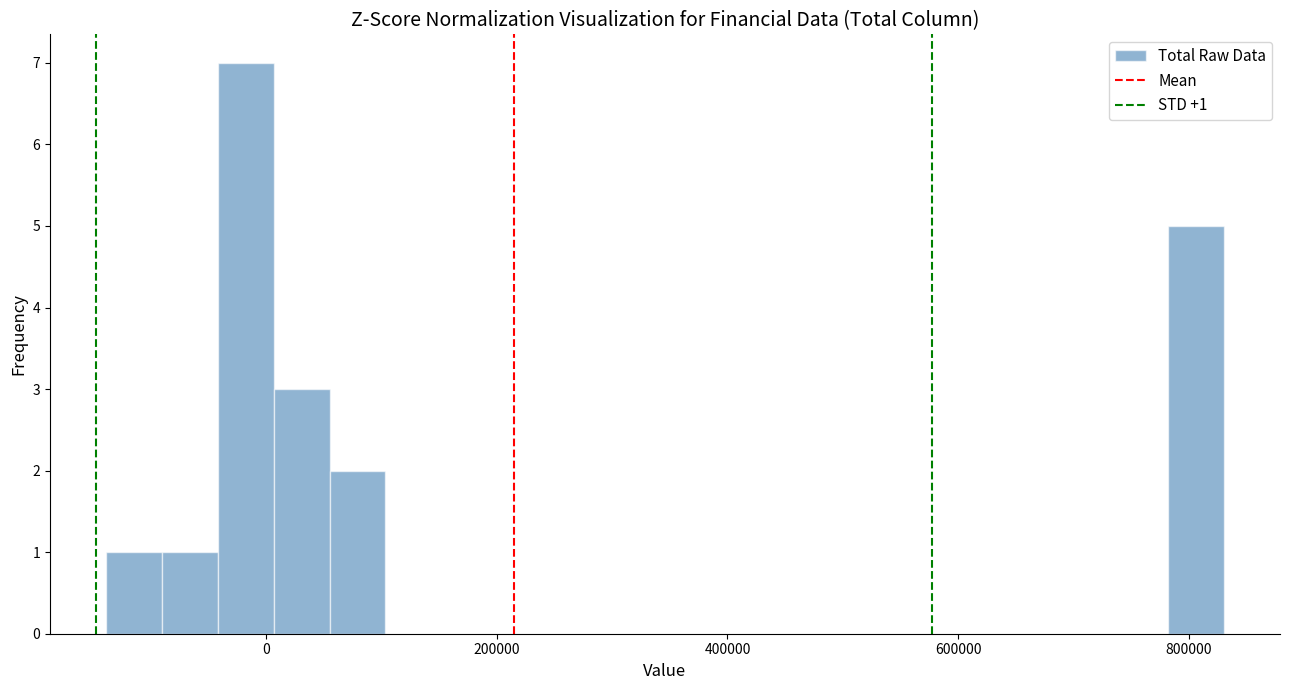

Read against the x-axis, roughly where is the centre of the tallest bar?

-20000